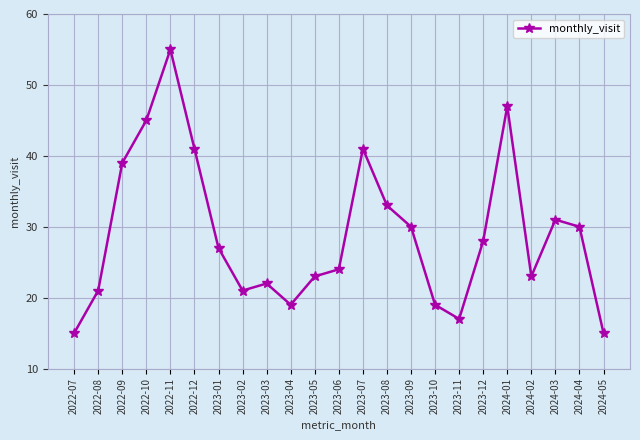

Reading left to right, transcribe all the data shown in this chart.

2022-07=15	2022-08=21	2022-09=39	2022-10=45	2022-11=55	2022-12=41	2023-01=27	2023-02=21	2023-03=22	2023-04=19	2023-05=23	2023-06=24	2023-07=41	2023-08=33	2023-09=30	2023-10=19	2023-11=17	2023-12=28	2024-01=47	2024-02=23	2024-03=31	2024-04=30	2024-05=15